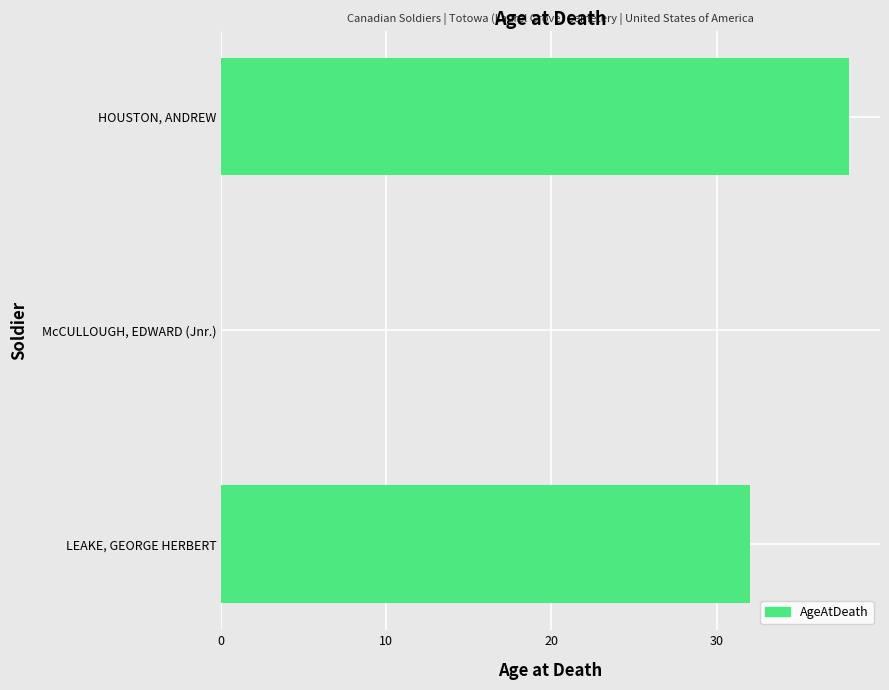

Are the bars horizontal?

Yes